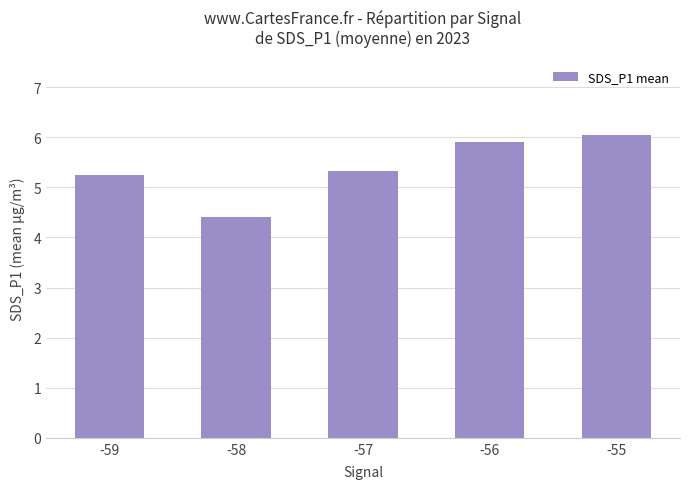

Reading right to left, extract all data points from this chart.

-55=6.0	-56=5.9	-57=5.3	-58=4.4	-59=5.2